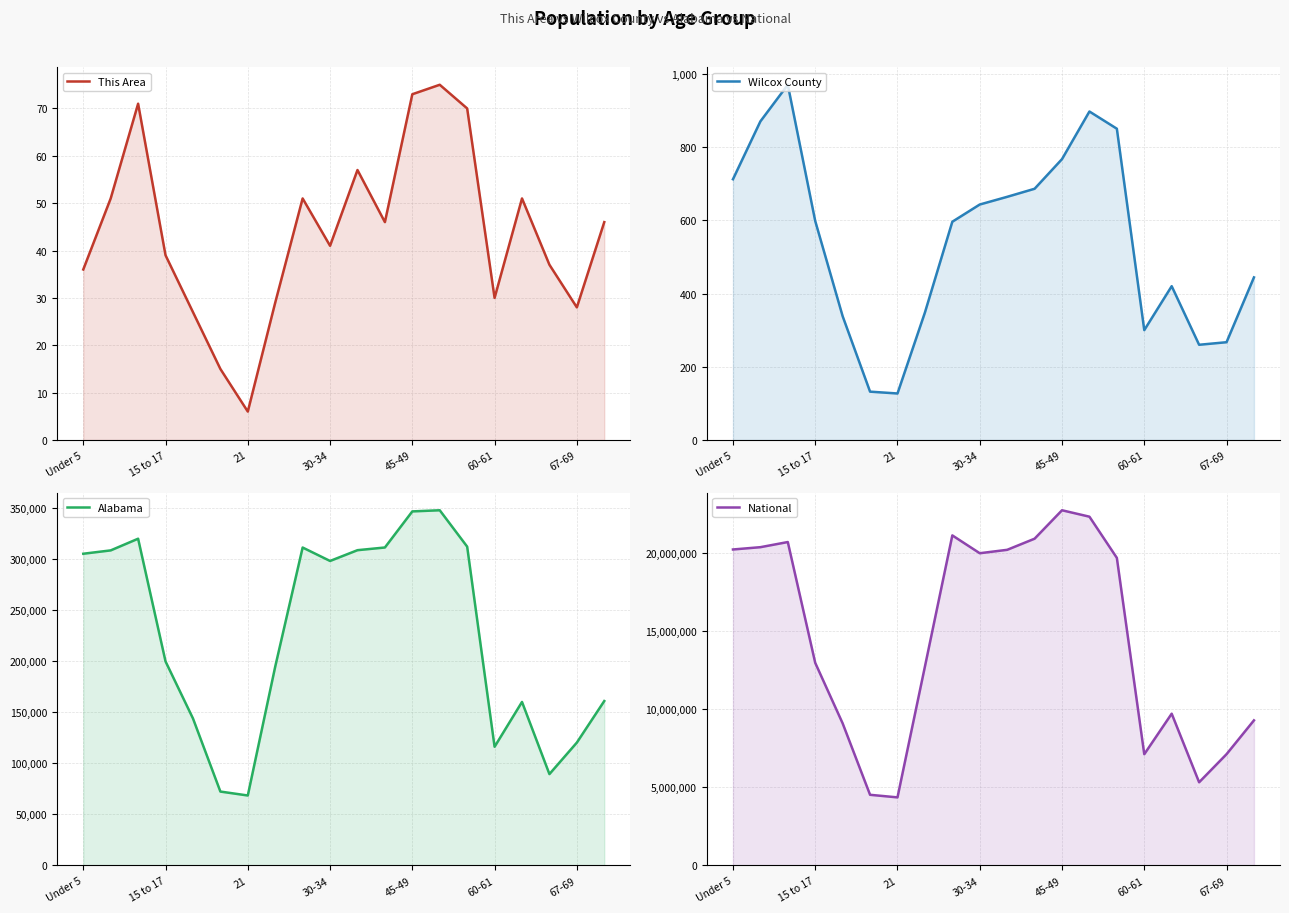

True or false: This Area has more than 0 points higher than both neighbors.

True